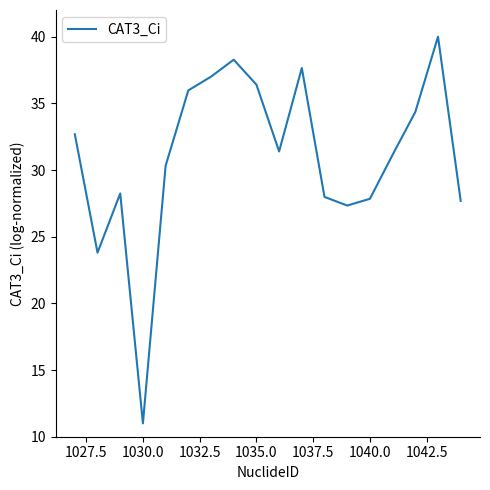

What is the smallest value displayed?

11.0